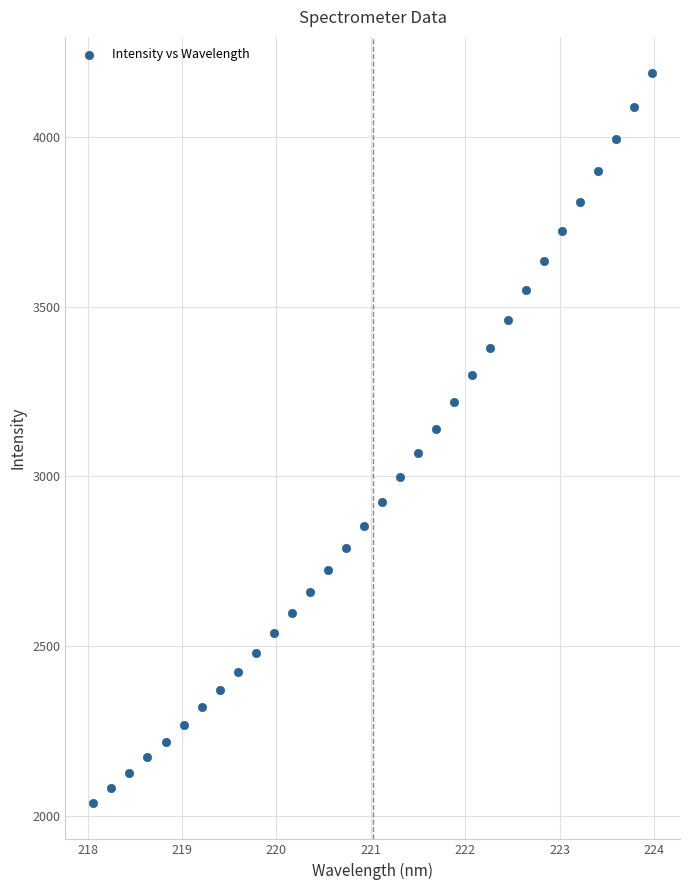

What is the range of X values (max minus min)?

5.9